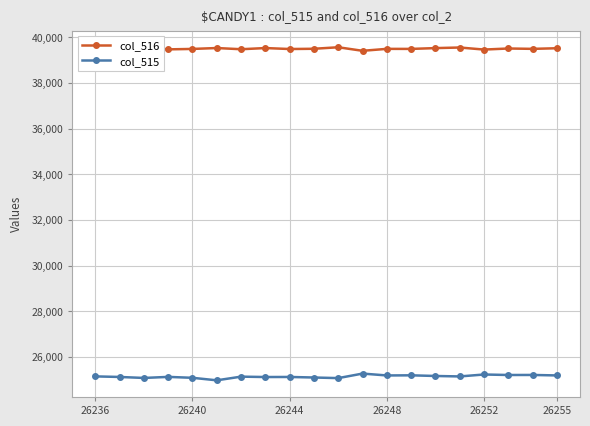

List the series in order of their peak value, highest first.

col_516, col_515